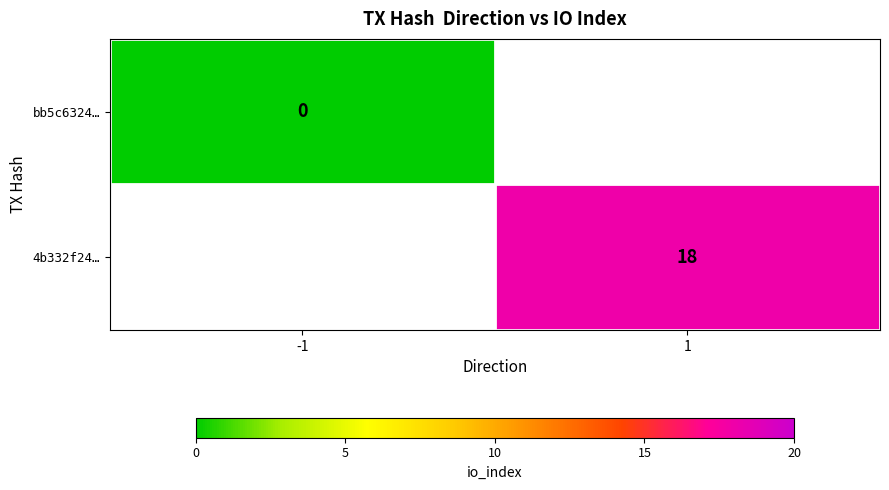

True or false: 4b332f24… has a value of 18 at 1.

True